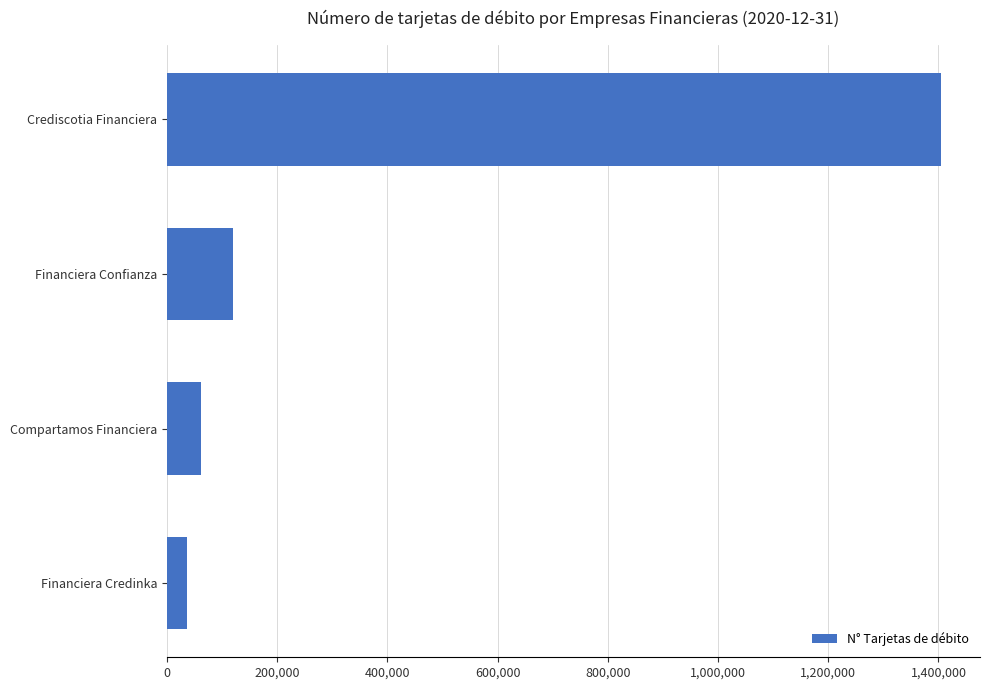

Where is the data nearest to the value 720687?

Financiera Confianza